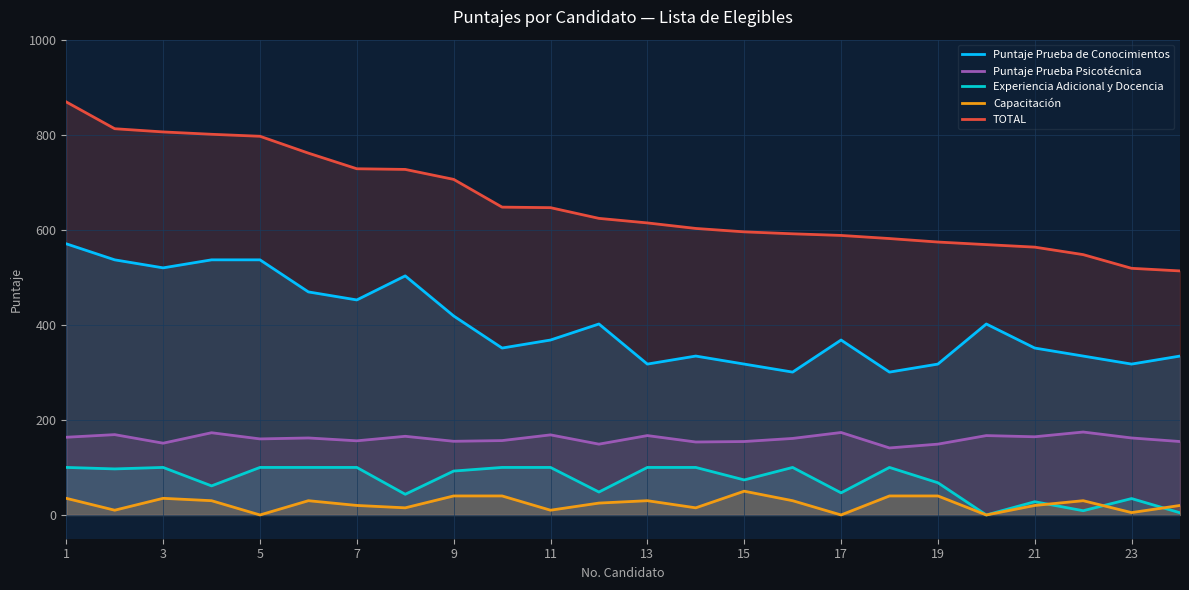

Rank the series by their maximum value, from highest to lowest.

TOTAL, Puntaje Prueba de Conocimientos, Puntaje Prueba Psicotécnica, Experiencia Adicional y Docencia, Capacitación